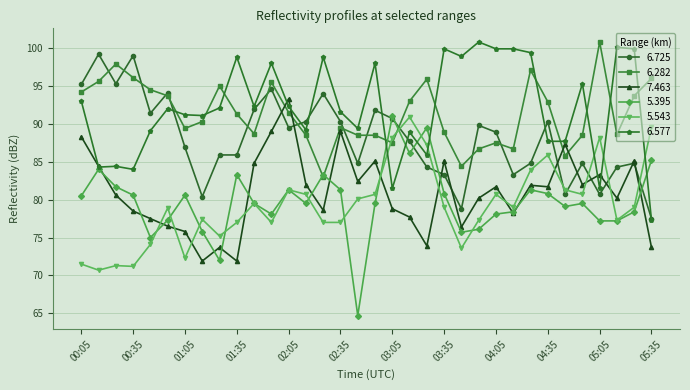

What is the difference between the second highest and minimum values in the 6.577 series?

22.8